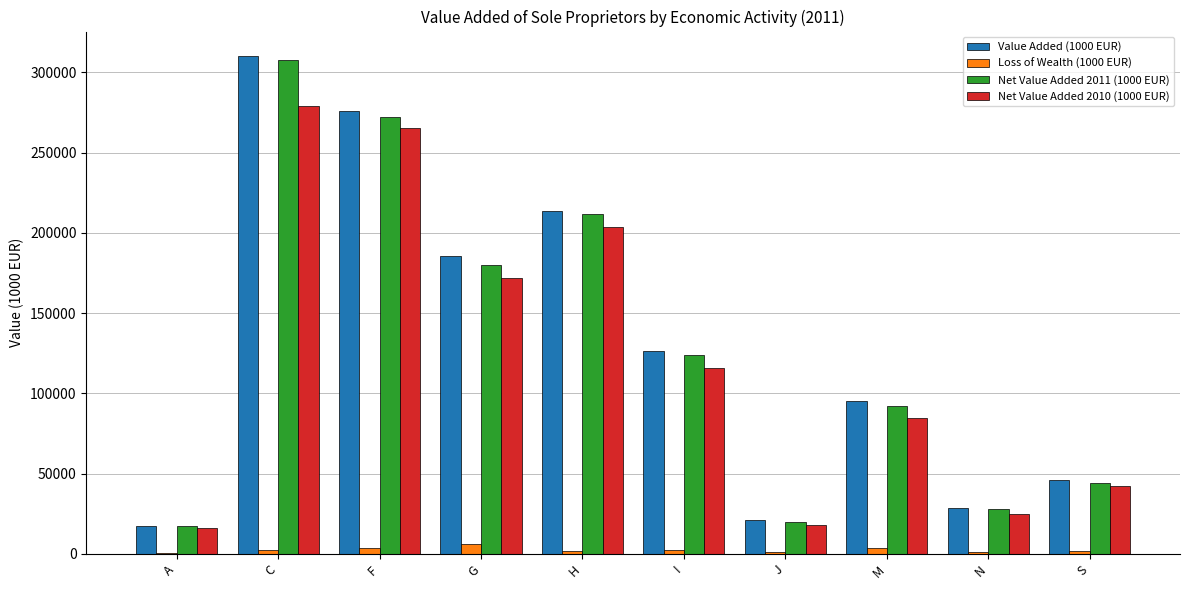

The Net Value Added 2011 (1000 EUR) series shows 69842.4 at S. True or false?

False